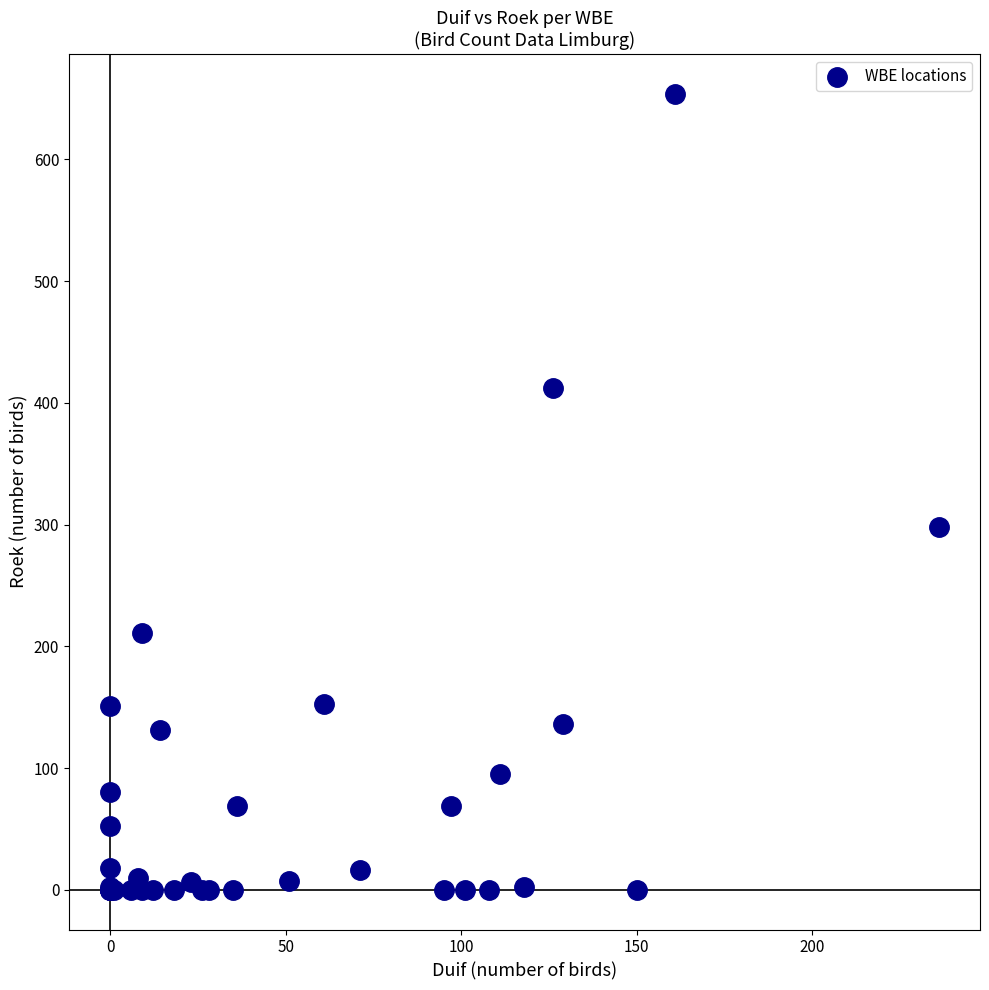

What Y value in the scatter plot is closest to 327?

298